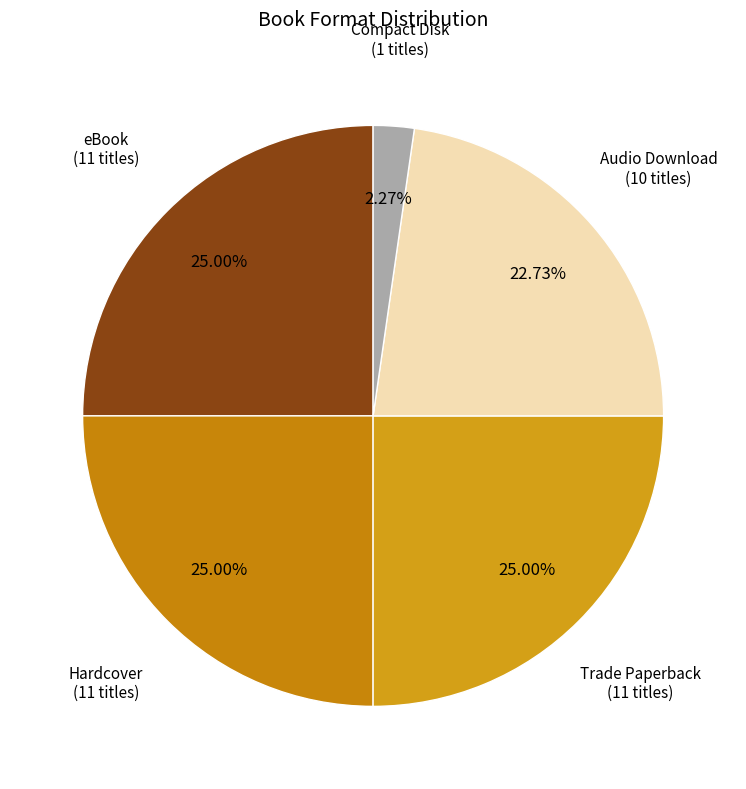

Which category has the biggest portion of the pie?

eBook